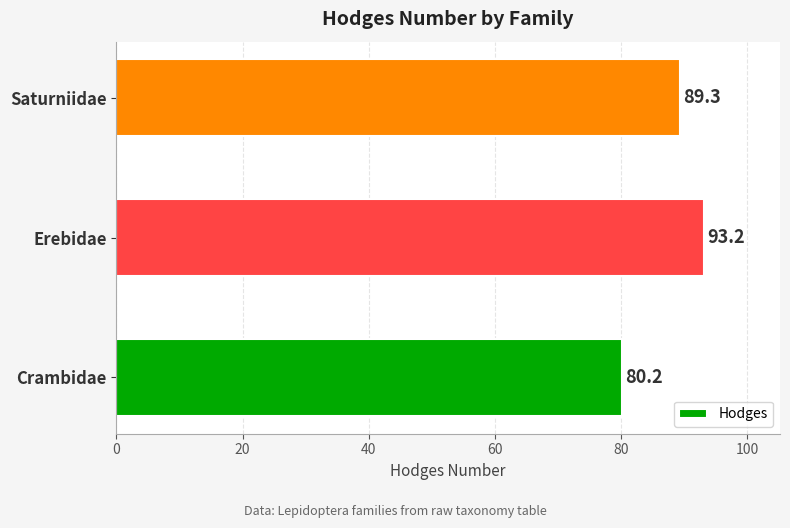

The value at Saturniidae is 89.3. True or false?

True